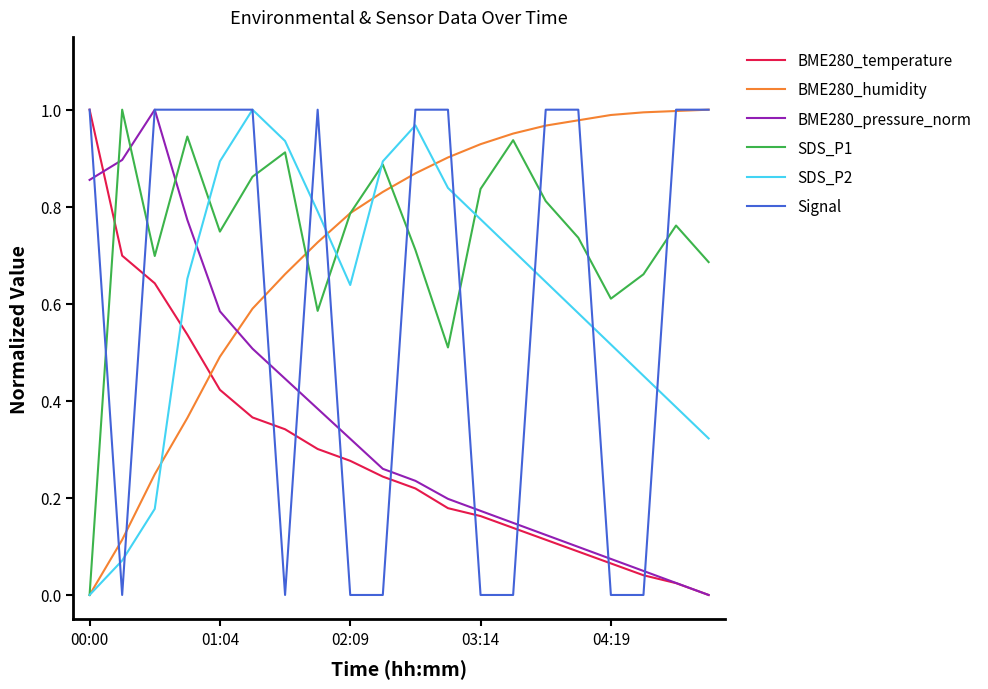

After their last crossing, which series has the higher values: SDS_P1 or BME280_pressure_norm?

SDS_P1